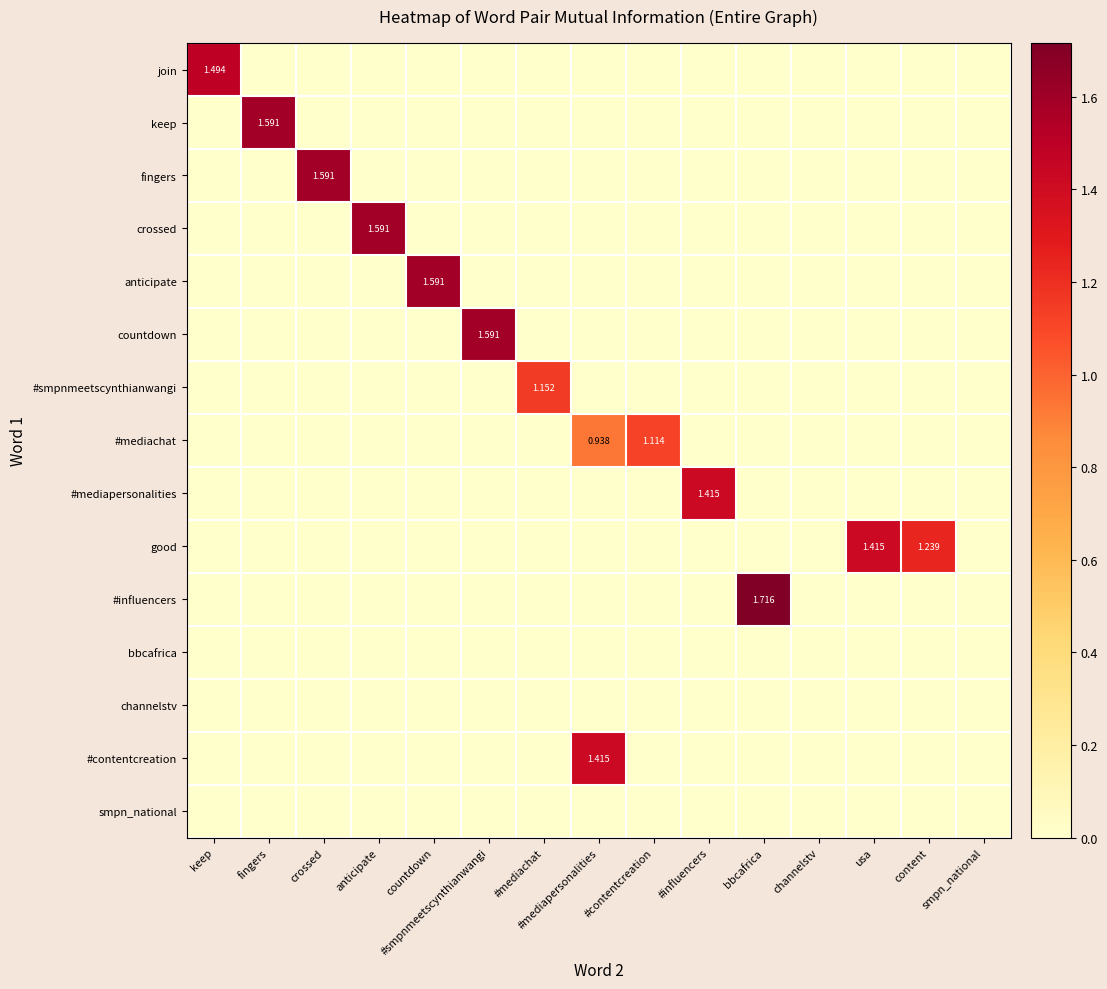

Count the number of categories in the chart.

15